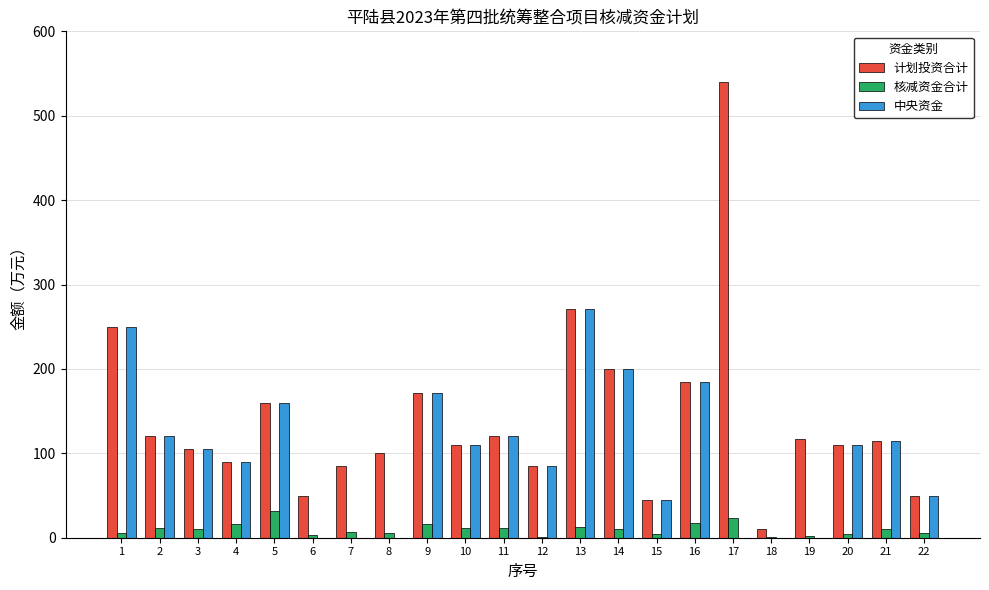

At which category does the chart reach its peak across all series?

17